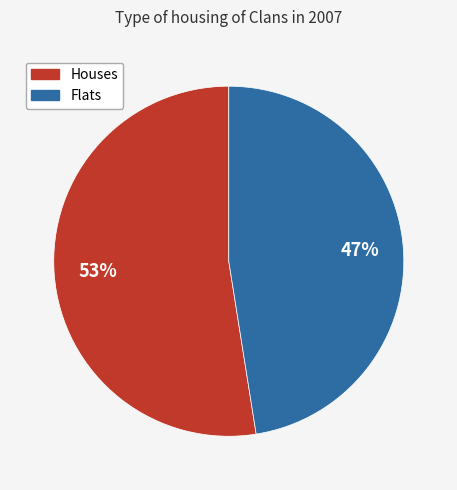

To the nearest percent, what is the average slice percentage?

50%